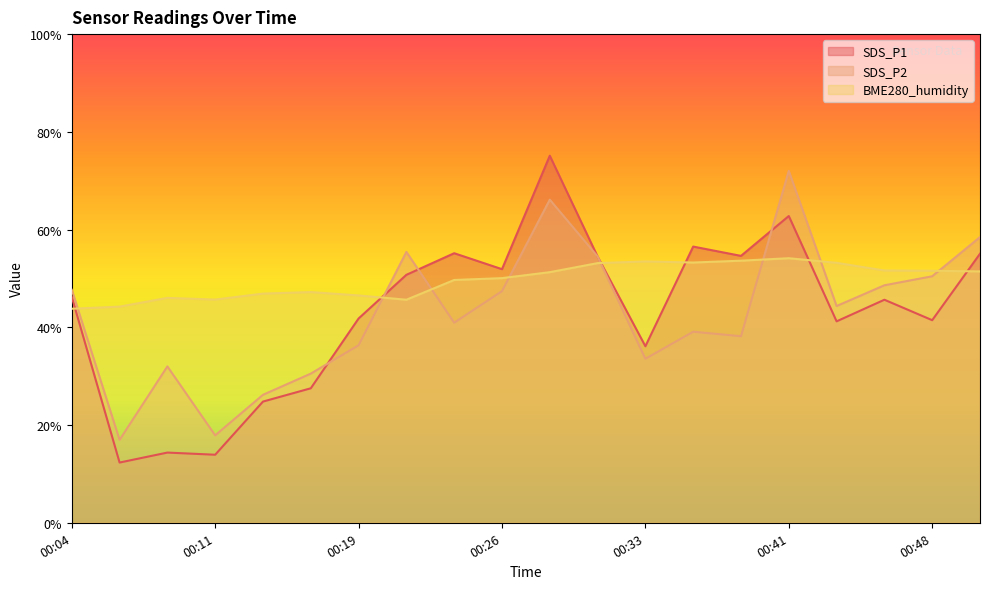

Is the value of BME280_humidity at 00:21 greater than the value of SDS_P1 at 00:26?

No